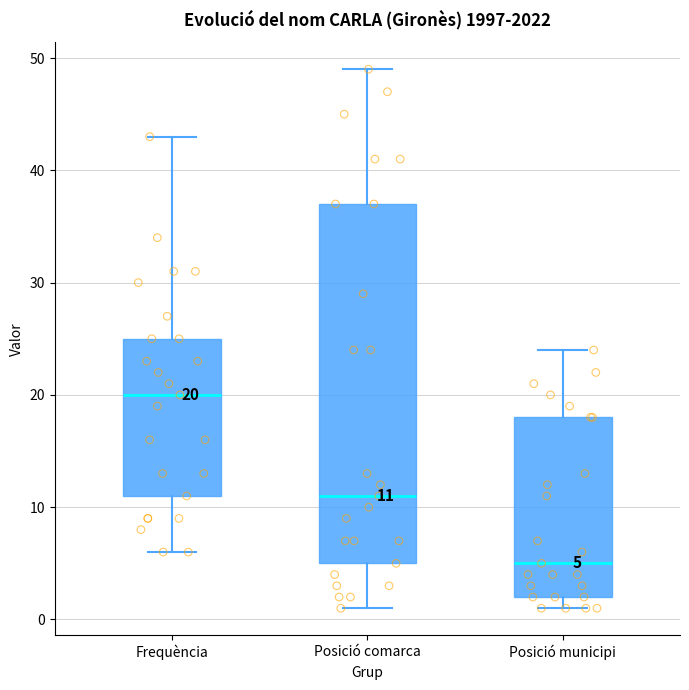

Comparing the boxes themselves (not the whiskers), which one is the tallest?

Posició comarca